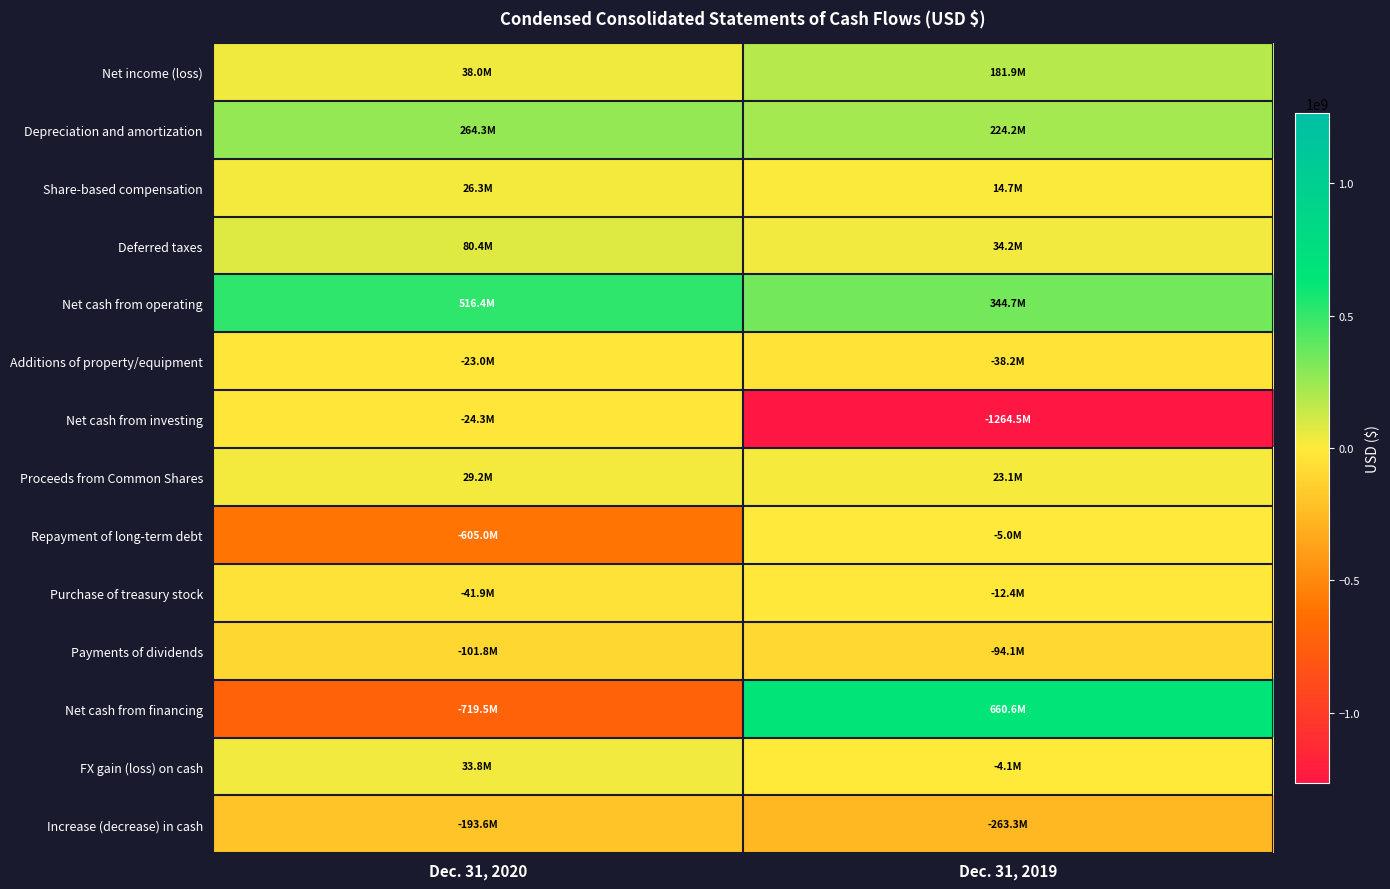

Reading left to right, extract all data points from this chart.

Net income (loss): Dec. 31, 2020=37973000	Dec. 31, 2019=181945000
Depreciation and amortization: Dec. 31, 2020=264330000	Dec. 31, 2019=224204000
Share-based compensation: Dec. 31, 2020=26262000	Dec. 31, 2019=14674000
Deferred taxes: Dec. 31, 2020=80397000	Dec. 31, 2019=34168000
Net cash from operating: Dec. 31, 2020=516359000	Dec. 31, 2019=344685000
Additions of property/equipment: Dec. 31, 2020=-22956000	Dec. 31, 2019=-38212000
Net cash from investing: Dec. 31, 2020=-24253000	Dec. 31, 2019=-1264541000
Proceeds from Common Shares: Dec. 31, 2020=29177000	Dec. 31, 2019=23117000
Repayment of long-term debt: Dec. 31, 2020=-605000000	Dec. 31, 2019=-5000000
Purchase of treasury stock: Dec. 31, 2020=-41870000	Dec. 31, 2019=-12424000
Payments of dividends: Dec. 31, 2020=-101769000	Dec. 31, 2019=-94098000
Net cash from financing: Dec. 31, 2020=-719462000	Dec. 31, 2019=660616000
FX gain (loss) on cash: Dec. 31, 2020=33771000	Dec. 31, 2019=-4071000
Increase (decrease) in cash: Dec. 31, 2020=-193585000	Dec. 31, 2019=-263311000